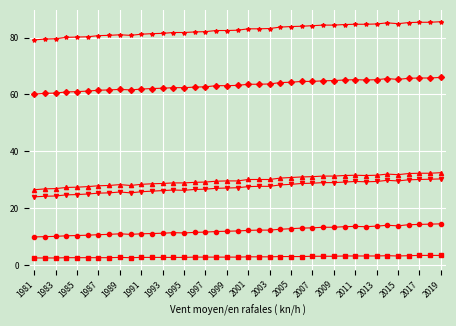

What is the minimum value shown in the chart?

2.5